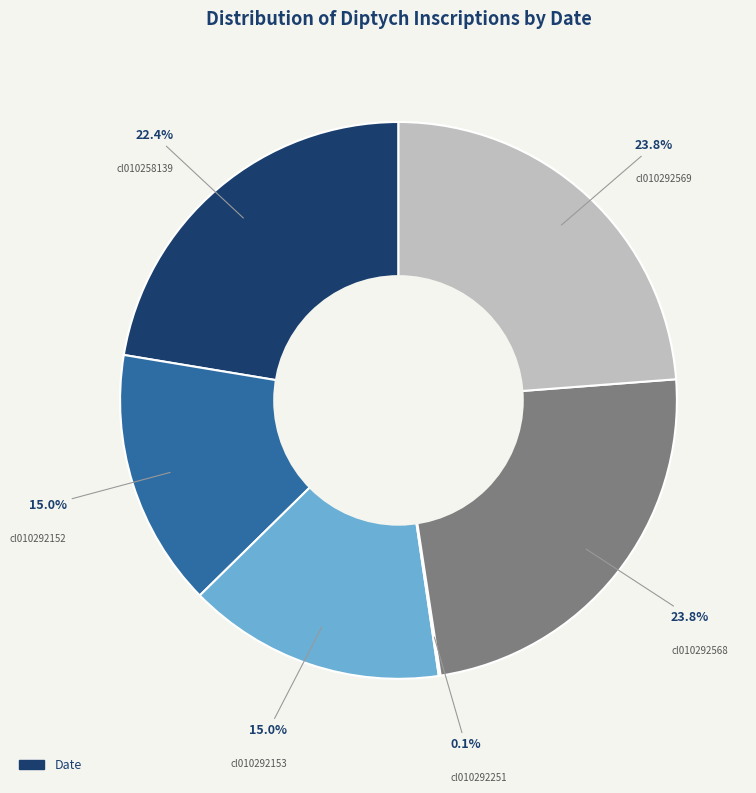

Does any single category account for the majority?

No